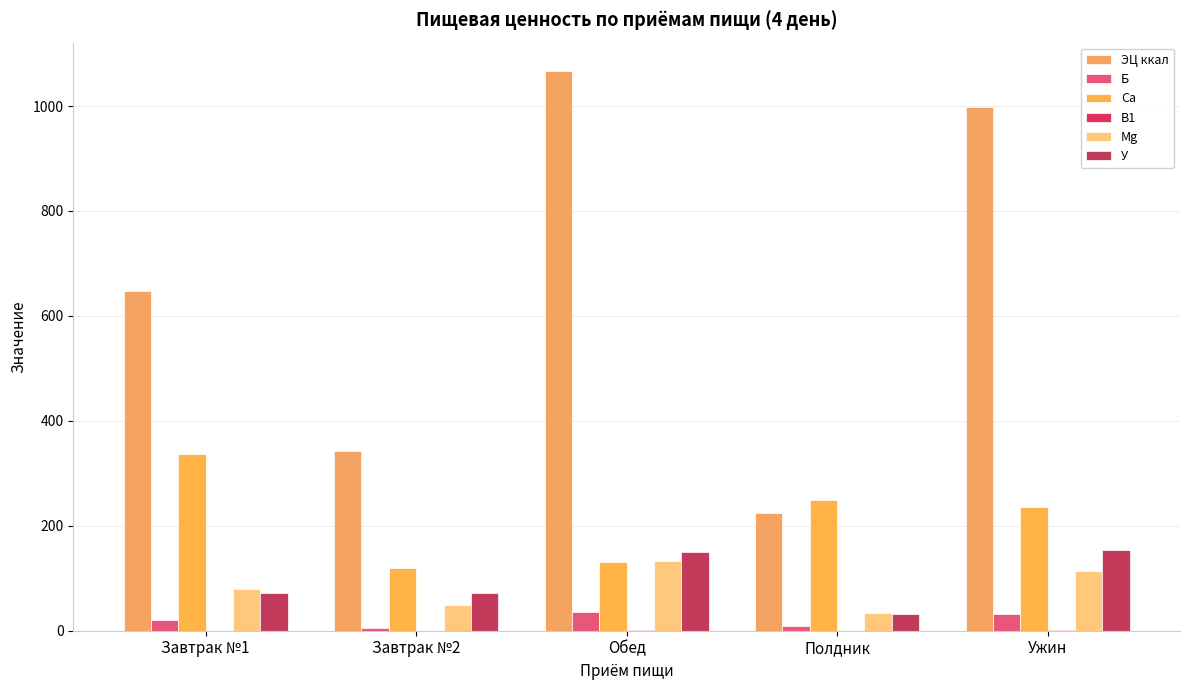

Which series has the largest total across all categories?

ЭЦ ккал